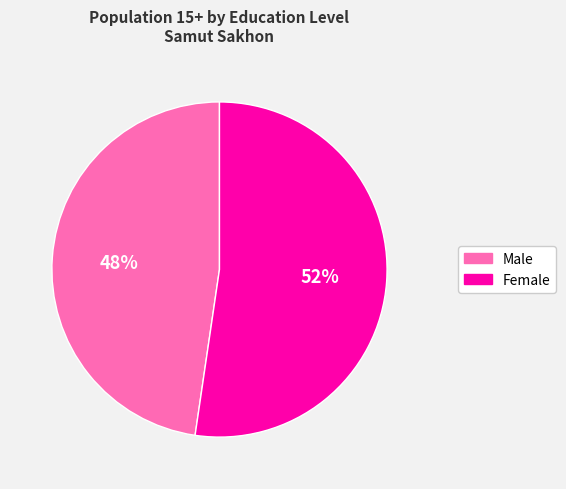

Is there any slice that represents more than half of the pie?

Yes